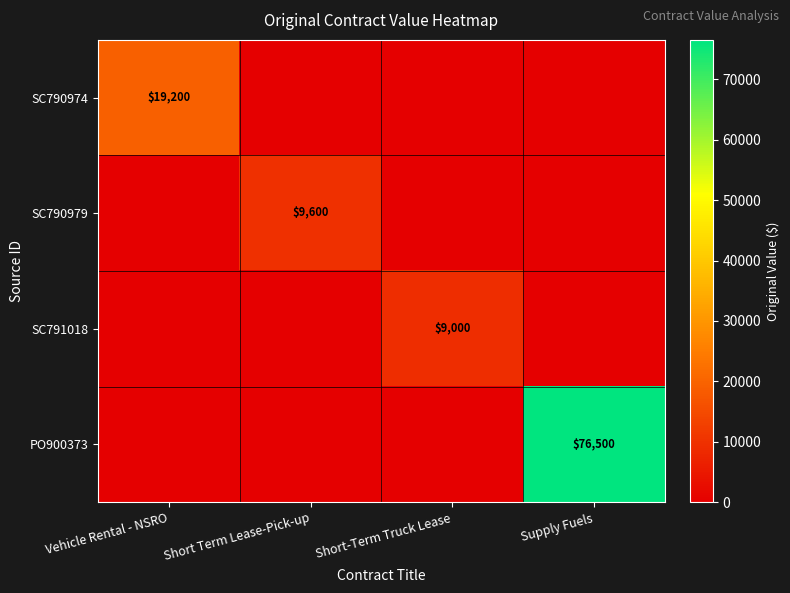

The SC790979 series shows 5122 at Short Term Lease-Pick-up. True or false?

False